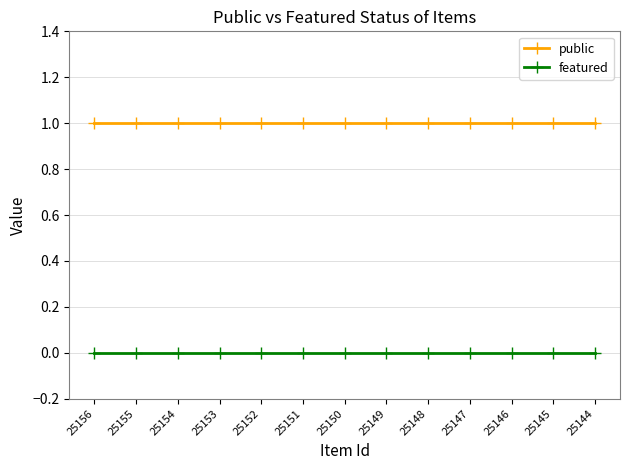

Rank the series by their maximum value, from highest to lowest.

public, featured